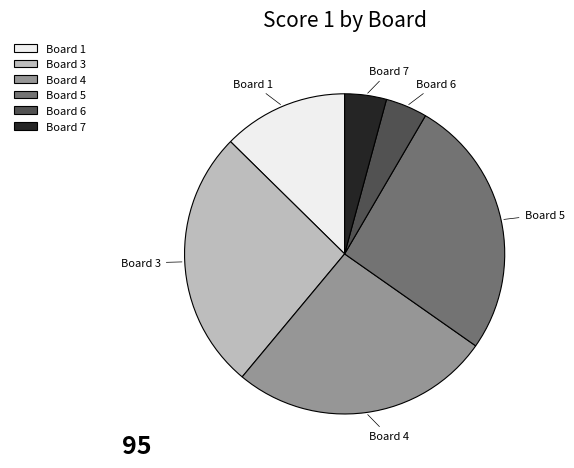

Do Board 3 and Board 4 together represent more than half of the pie?

Yes